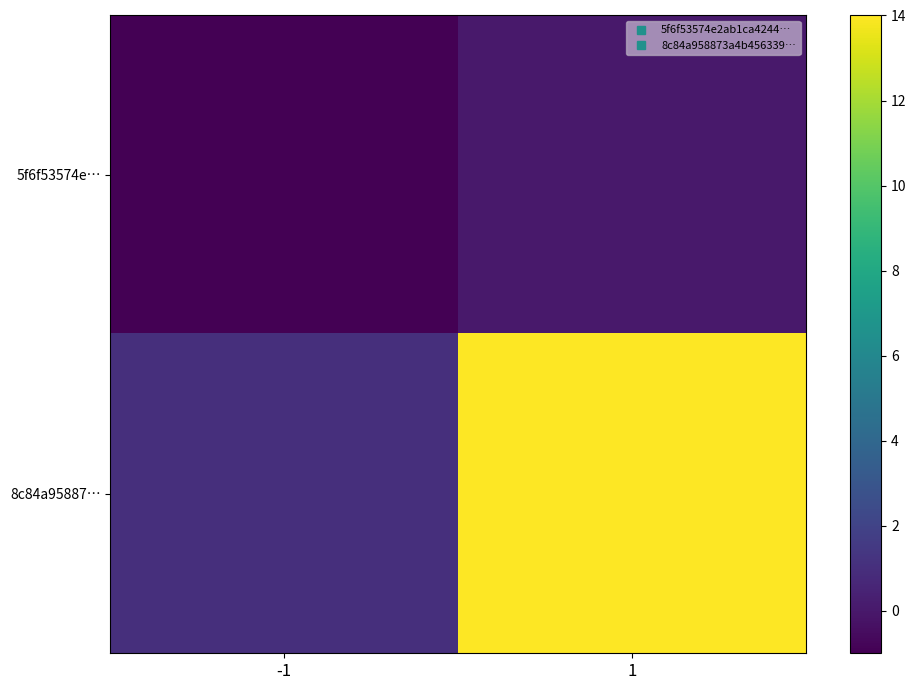

Reading left to right, transcribe all the data shown in this chart.

5f6f53574e…: -1=-1	1=0
8c84a95887…: -1=1	1=14